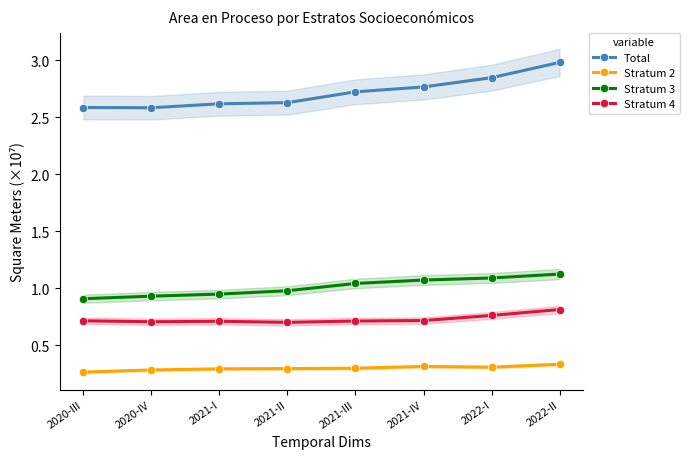

Reading right to left, transcribe all the data shown in this chart.

Total: 3.0	2.8	2.8	2.7	2.6	2.6	2.6	2.6
Stratum 2: 0.3	0.3	0.3	0.3	0.3	0.3	0.3	0.3
Stratum 3: 1.1	1.1	1.1	1.0	1.0	0.9	0.9	0.9
Stratum 4: 0.8	0.8	0.7	0.7	0.7	0.7	0.7	0.7